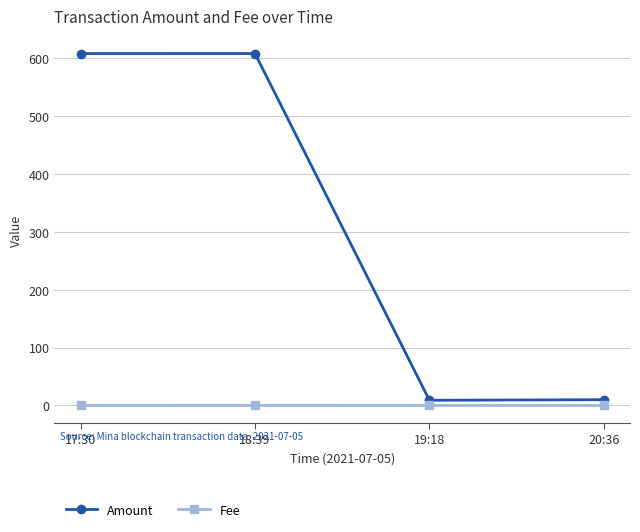

What position from the left is 17:30?

1